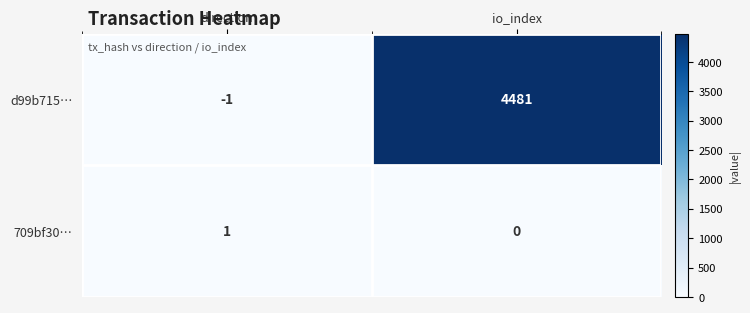

The d99b715… series shows 4481 at io_index. True or false?

True